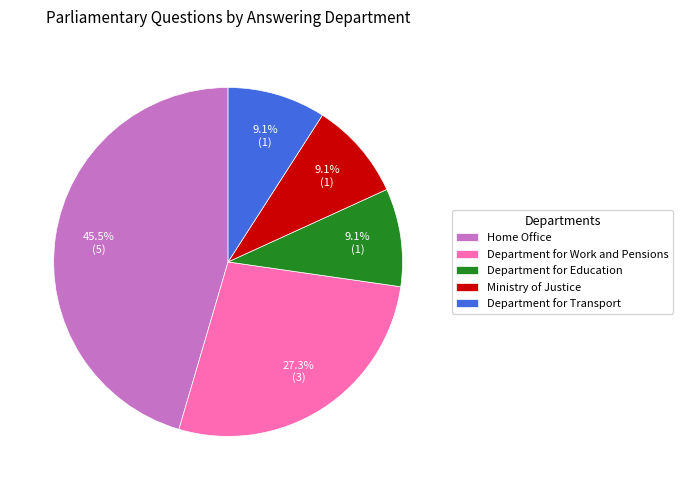

The Department for Work and Pensions slice represents 27% of the pie. True or false?

True